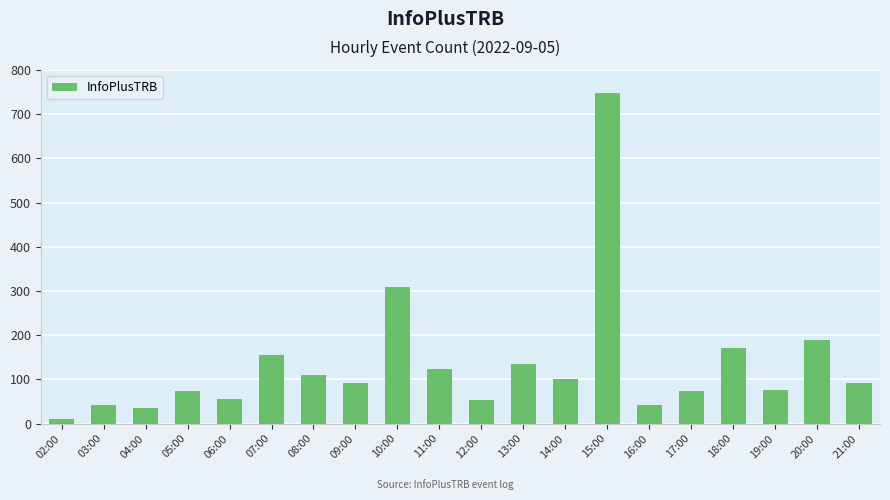

What is the difference between the second highest and minimum values?

298